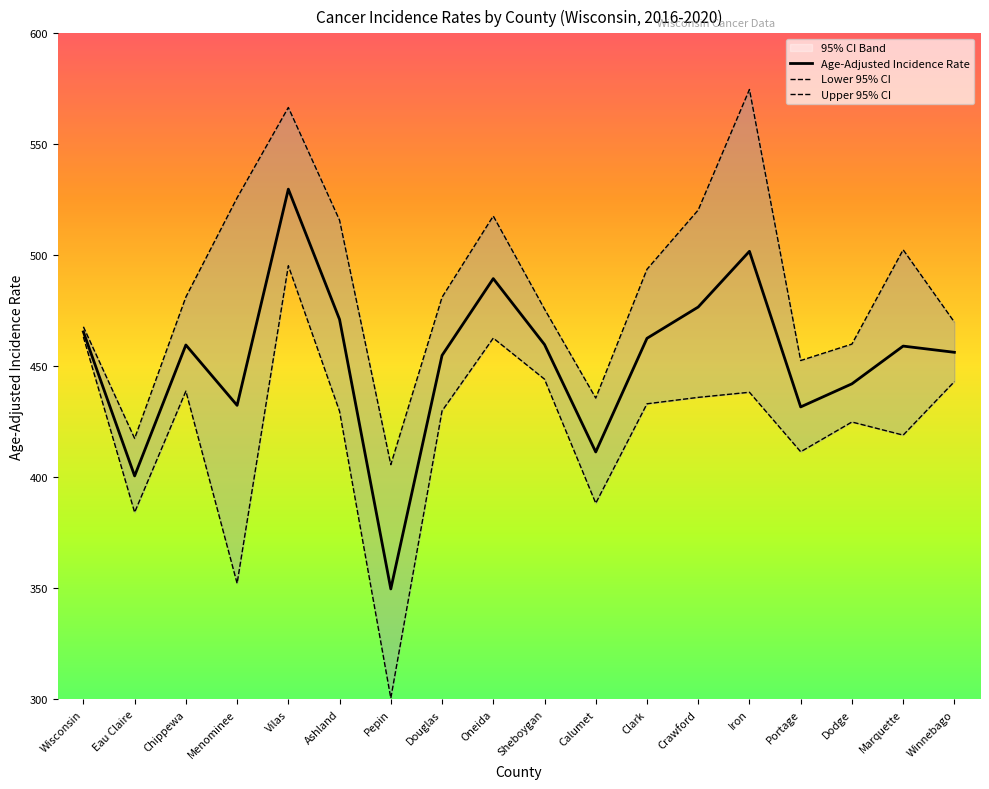

Read the Lower 95% CI value at Marquette.

419.0